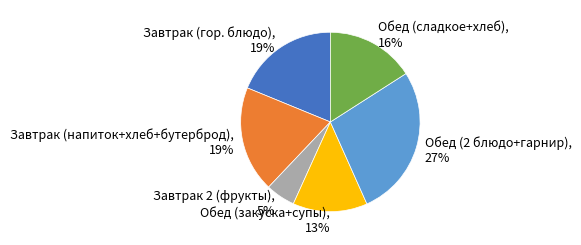

Does any single category account for the majority?

No